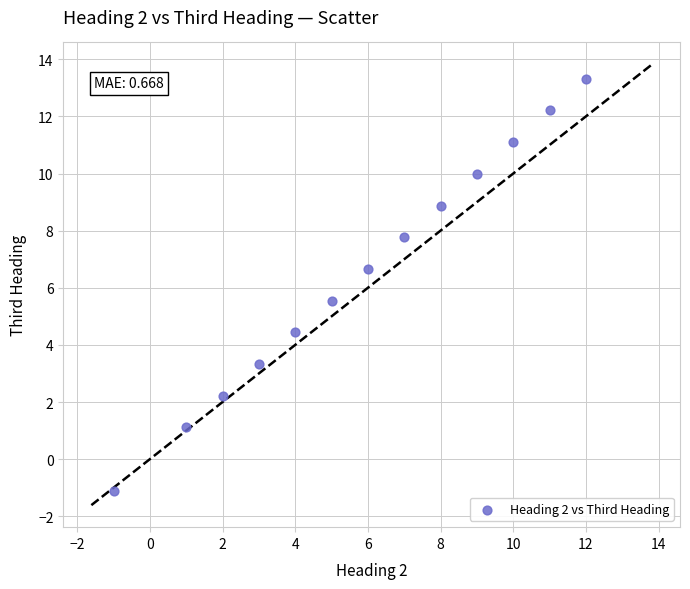

What is the range of Y values (max minus min)?

14.4